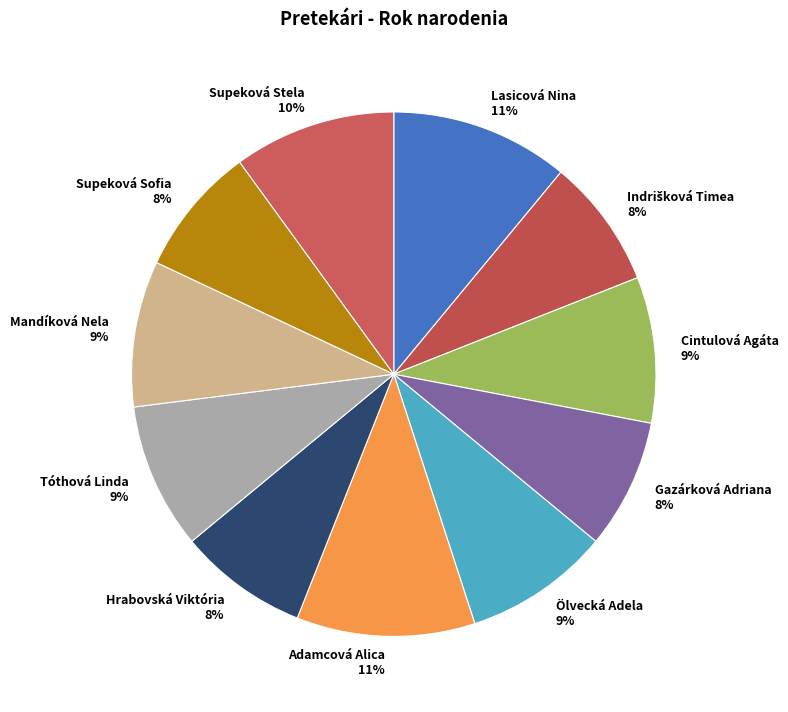

True or false: Lasicová Nina accounts for 2% of the total.

False